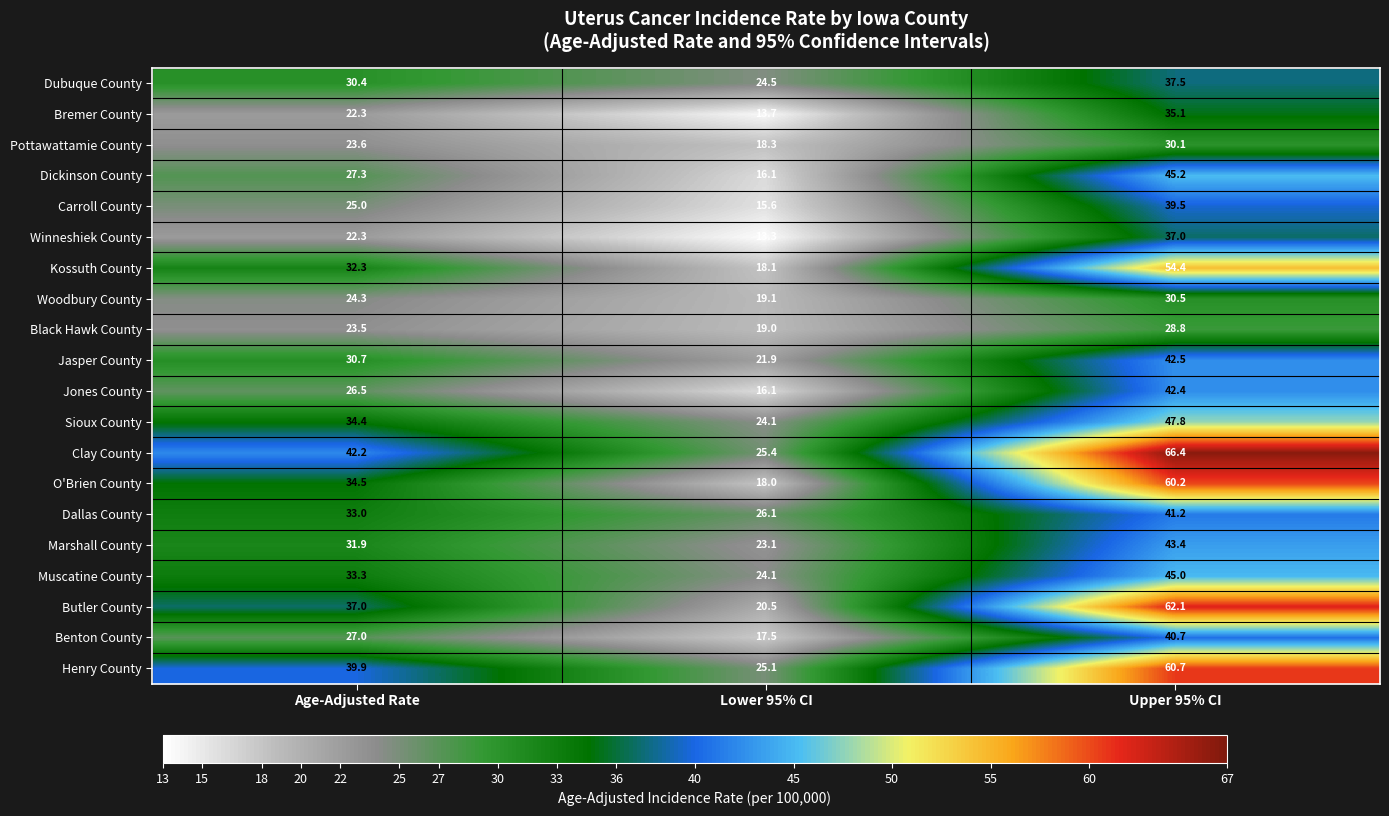

Rank the series by their maximum value, from highest to lowest.

Clay County, Butler County, Henry County, O'Brien County, Kossuth County, Sioux County, Dickinson County, Muscatine County, Marshall County, Jasper County, Jones County, Dallas County, Benton County, Carroll County, Dubuque County, Winneshiek County, Bremer County, Woodbury County, Pottawattamie County, Black Hawk County